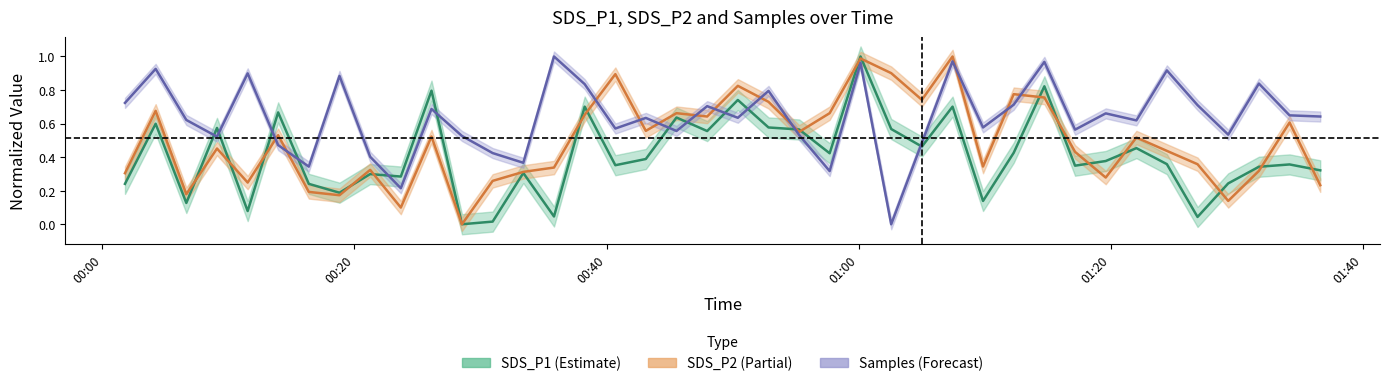

What is the maximum value for SDS_P2?

1.0